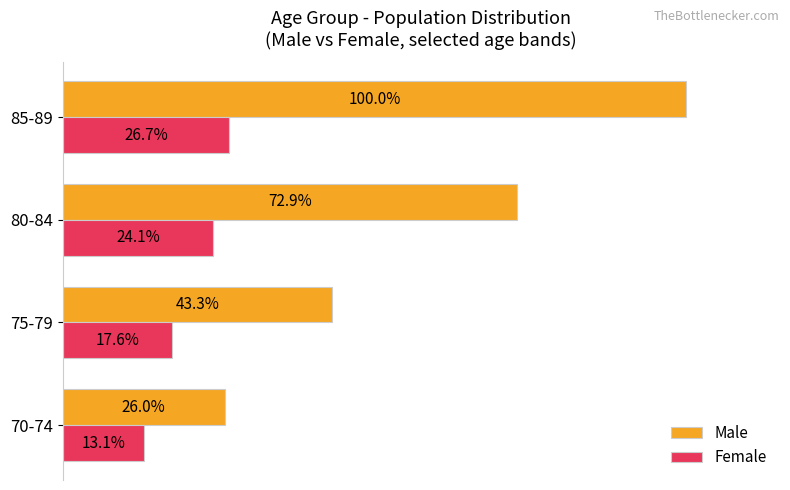

Where is Male nearest to the value 63?

80-84